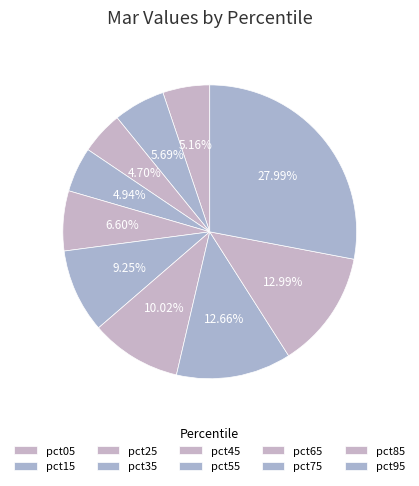

To the nearest percent, what is the difference between the pct45 and pct05 slice percentages?

1%